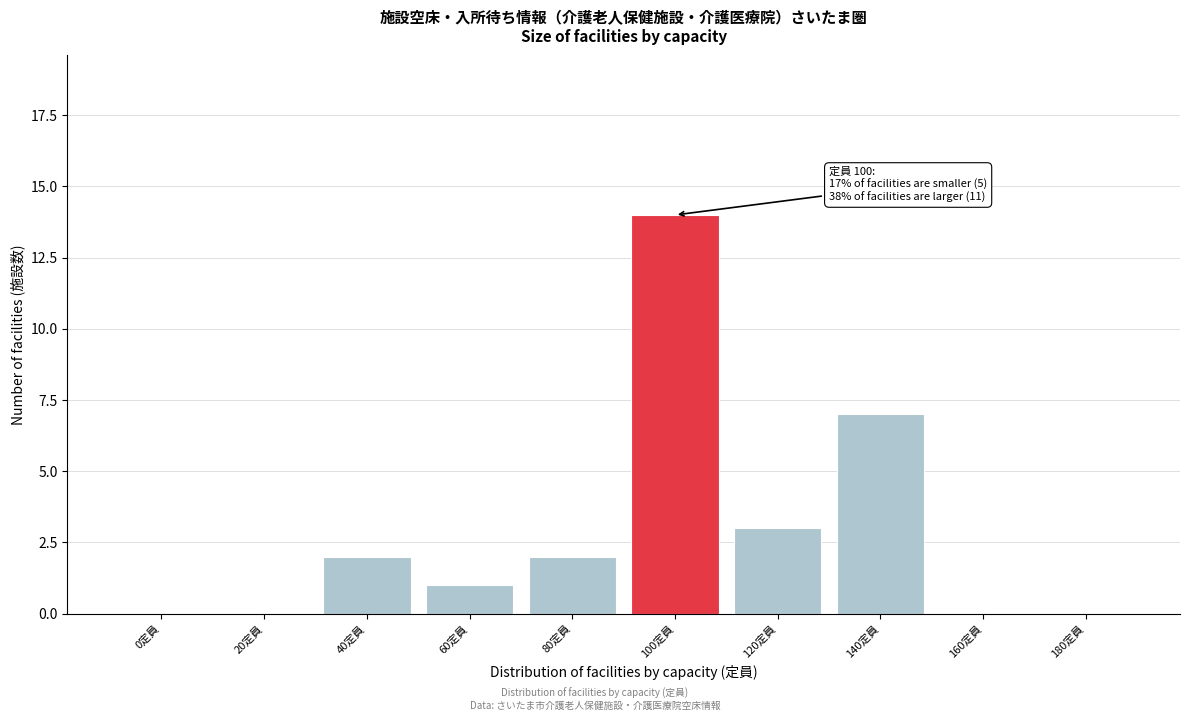

Reading left to right, list all the values displayed in this chart.

0定員=0	20定員=0	40定員=2	60定員=1	80定員=2	100定員=14	120定員=3	140定員=7	160定員=0	180定員=0